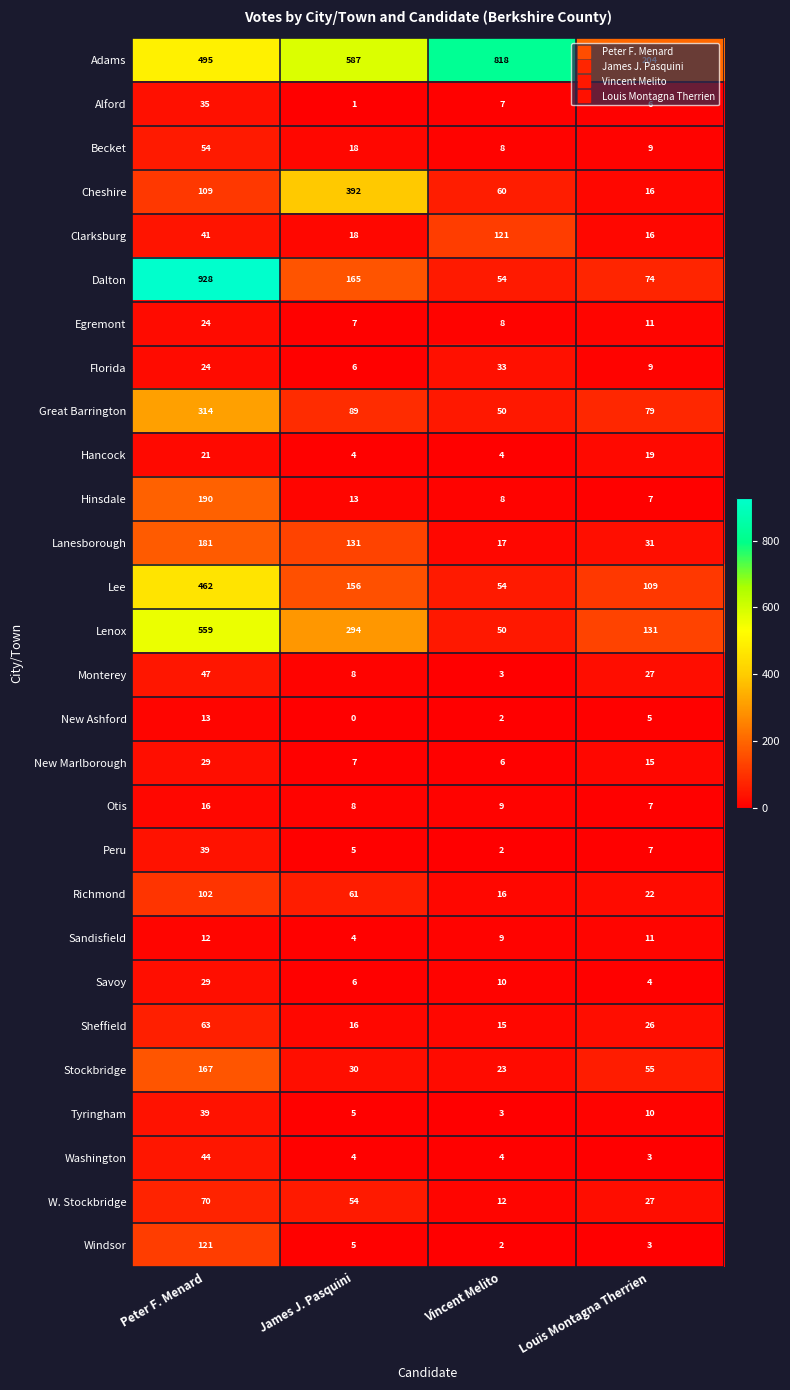

Which series has the largest total across all categories?

Adams